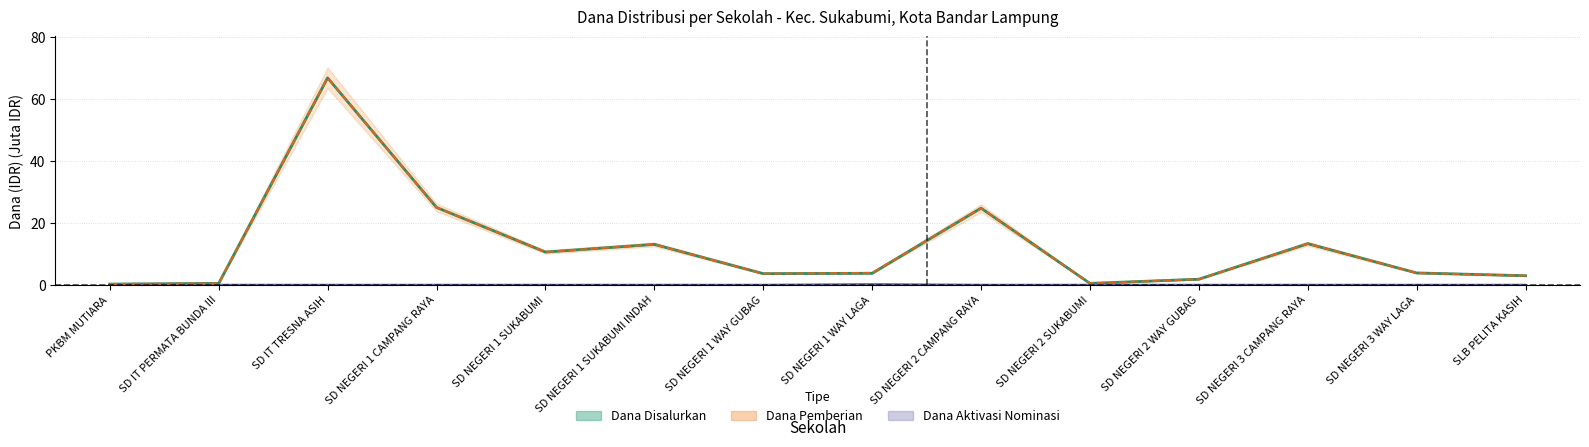

In Dana Pemberian, how many points are higher than both neighbors (excluding endpoints)?

4